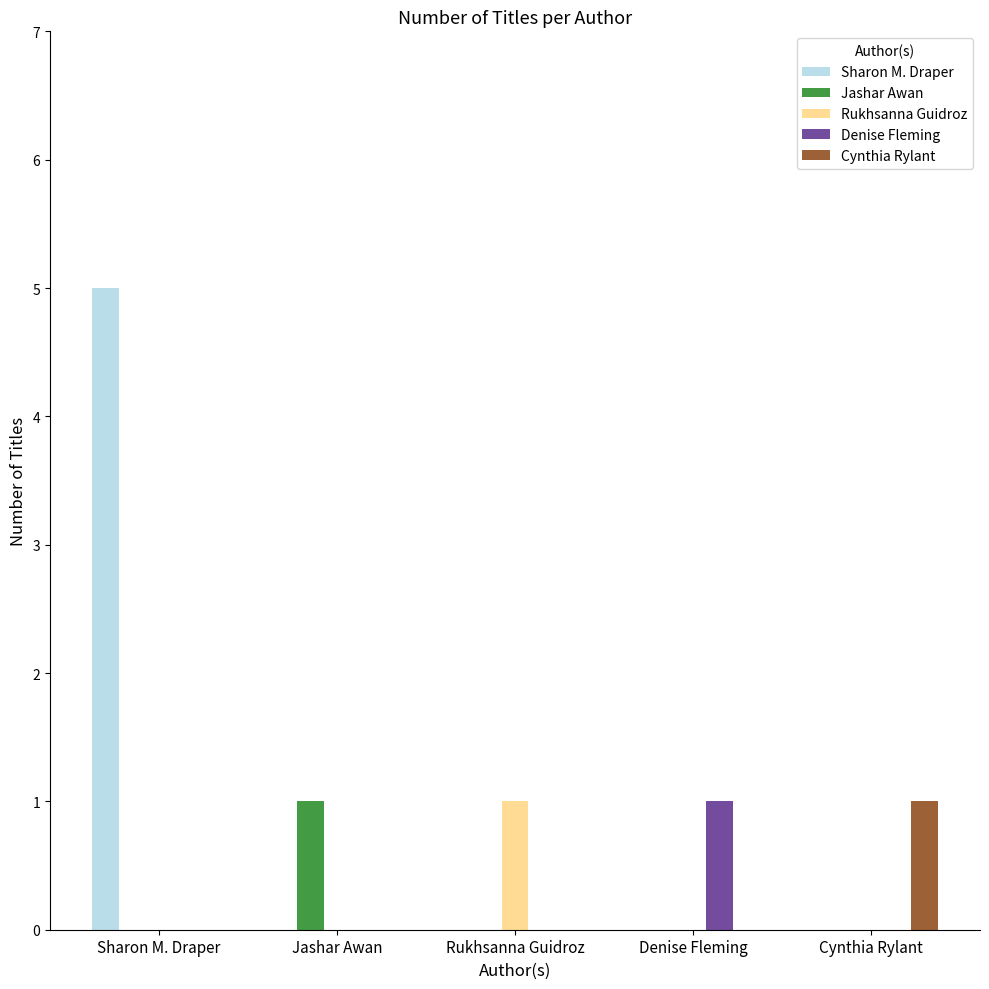

Reading left to right, list all the values displayed in this chart.

Sharon M. Draper: Sharon M. Draper=5	Jashar Awan=0	Rukhsanna Guidroz=0	Denise Fleming=0	Cynthia Rylant=0
Jashar Awan: Sharon M. Draper=0	Jashar Awan=1	Rukhsanna Guidroz=0	Denise Fleming=0	Cynthia Rylant=0
Rukhsanna Guidroz: Sharon M. Draper=0	Jashar Awan=0	Rukhsanna Guidroz=1	Denise Fleming=0	Cynthia Rylant=0
Denise Fleming: Sharon M. Draper=0	Jashar Awan=0	Rukhsanna Guidroz=0	Denise Fleming=1	Cynthia Rylant=0
Cynthia Rylant: Sharon M. Draper=0	Jashar Awan=0	Rukhsanna Guidroz=0	Denise Fleming=0	Cynthia Rylant=1